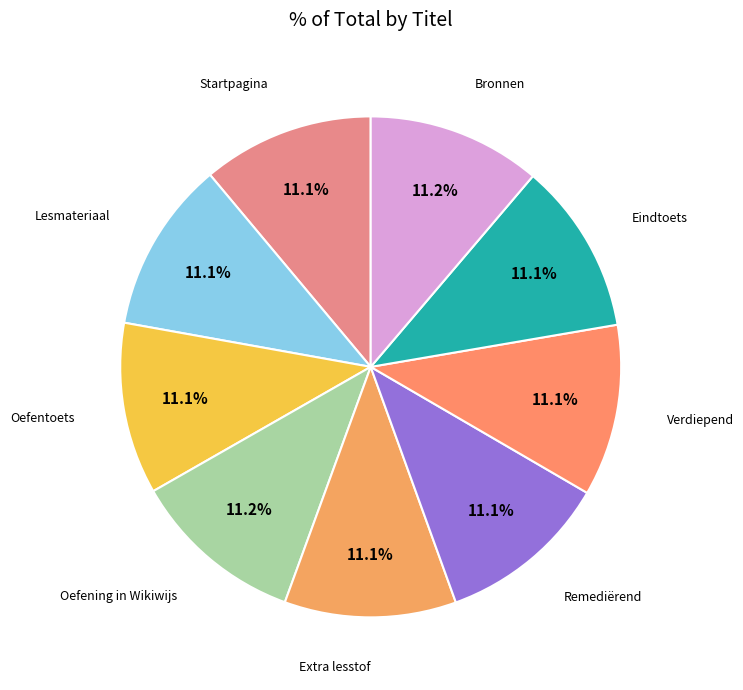

Which slice is the largest?

Bronnen